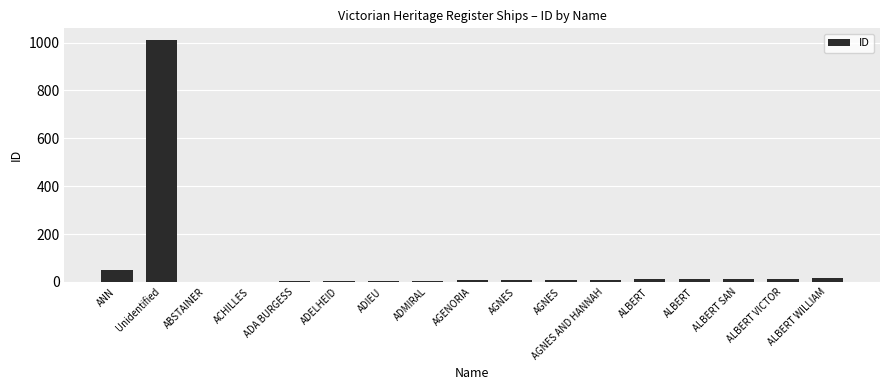

What is the difference between the values at ADA BURGESS and ALBERT?

9